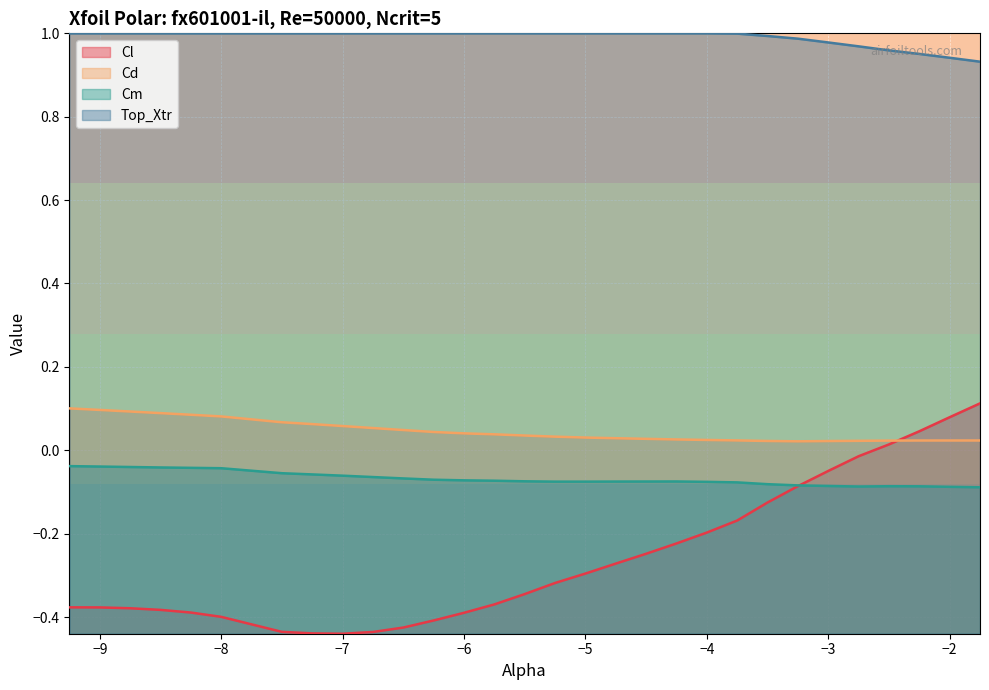

How many Cd values are between 0 and 1?

30